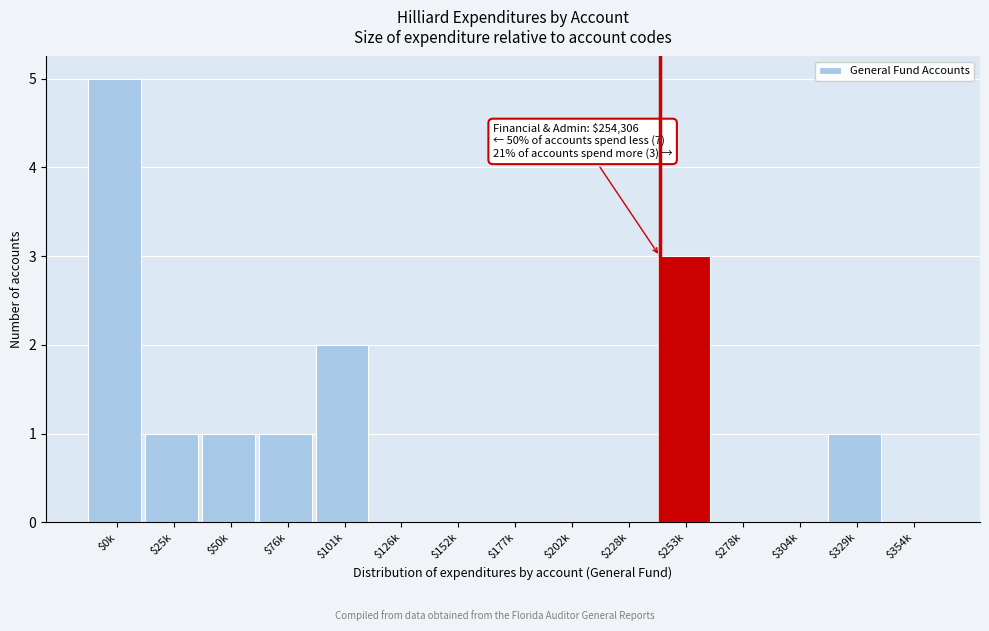

The chart shows a value of 0 at $152k. True or false?

True